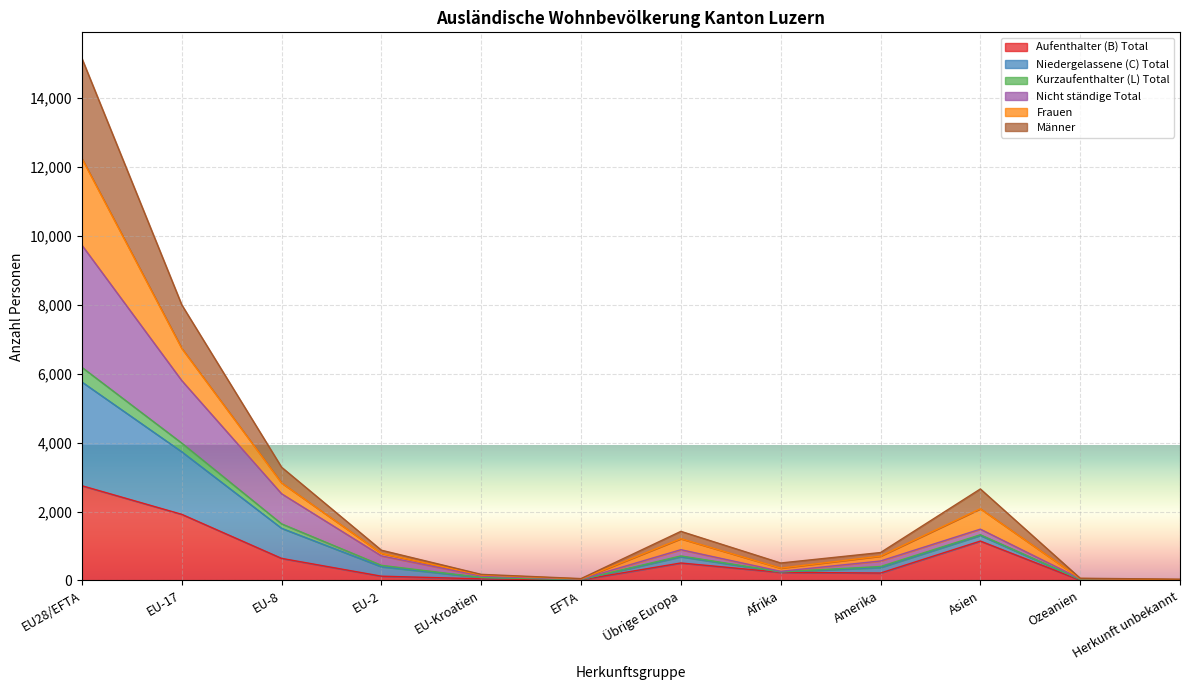

True or false: Nicht ständige Total and Kurzaufenthalter (L) Total cross at least once.

False